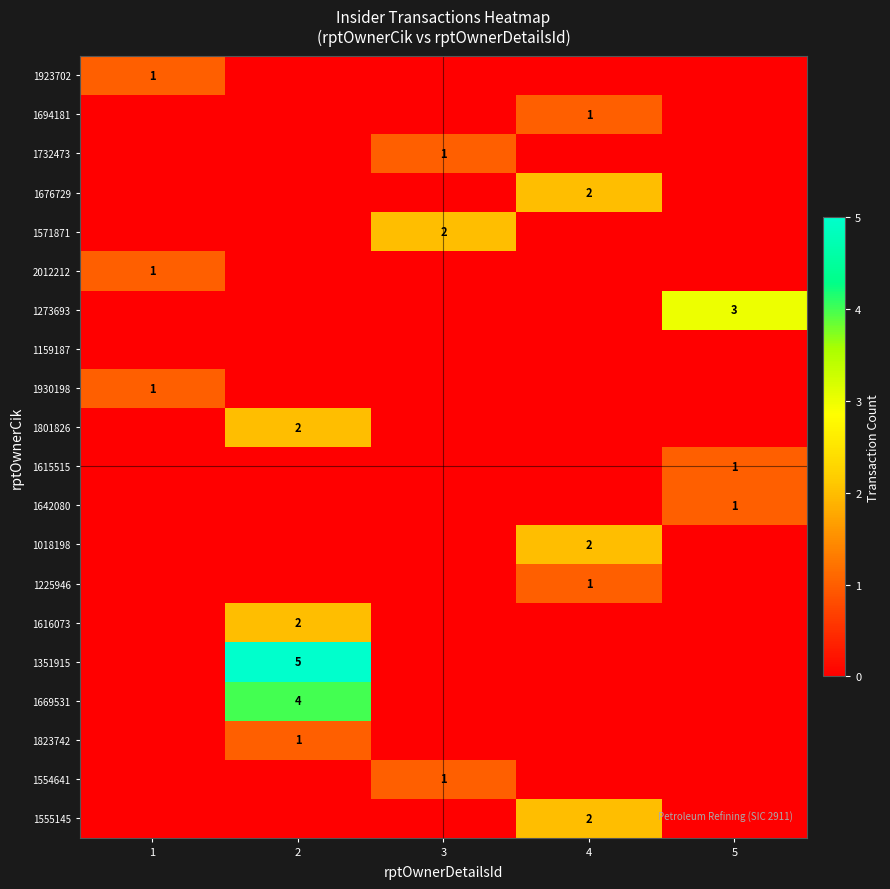

How many series are shown in this chart?

20